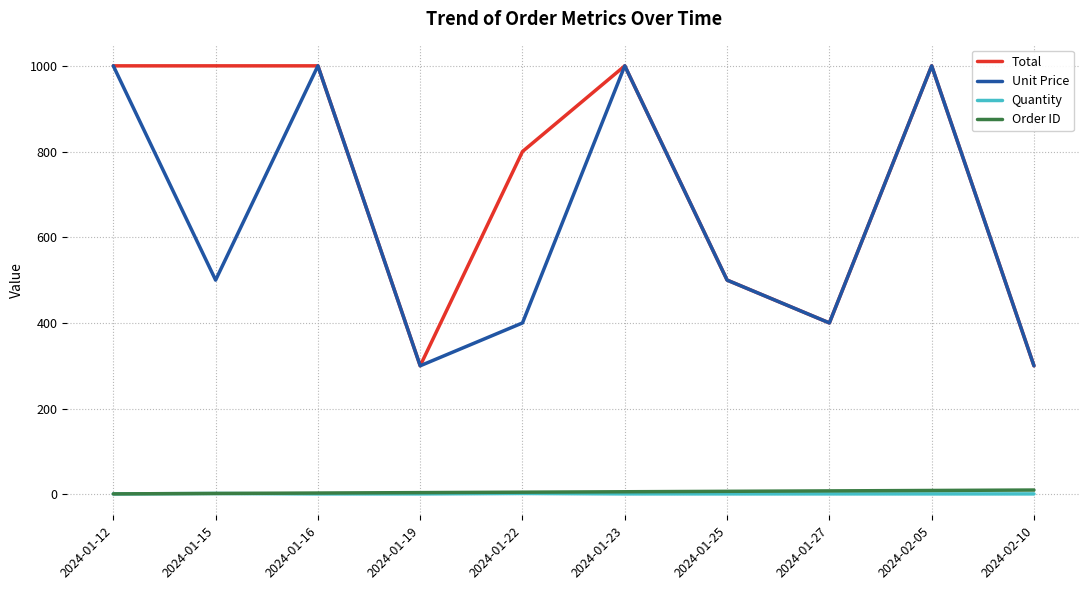

What is the sum of all Order ID values?

55